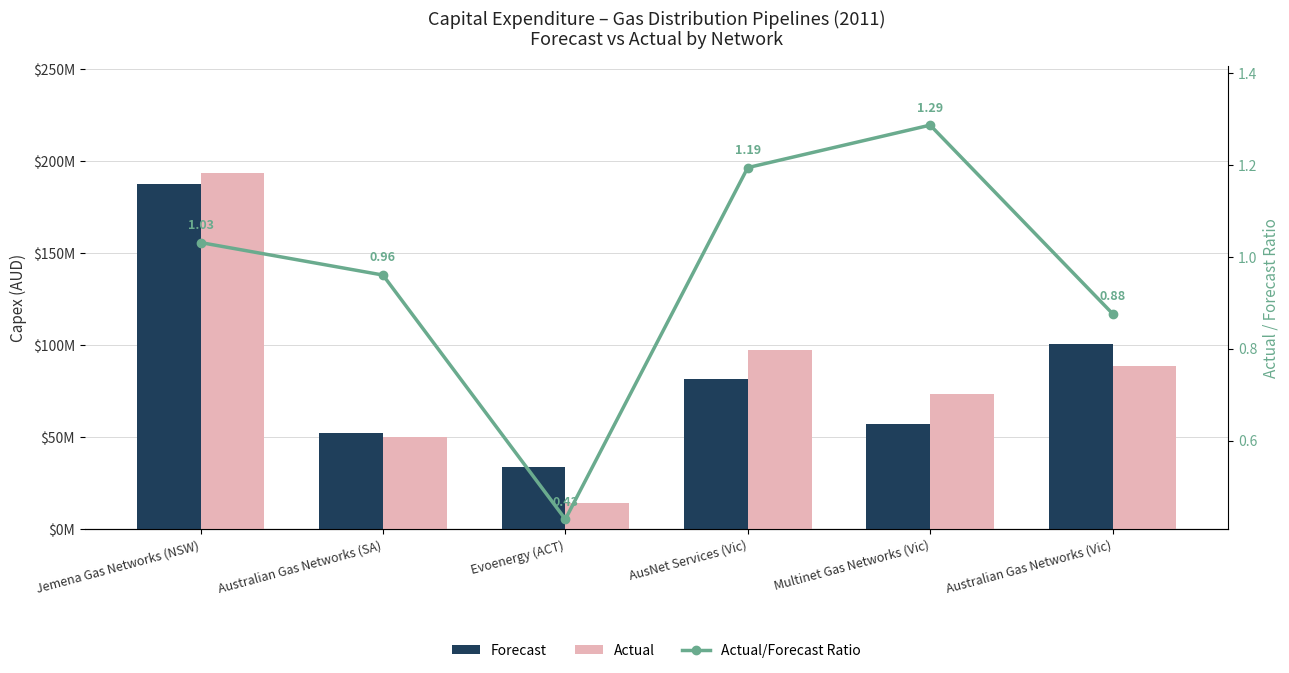

What is the total value across all series at Multinet Gas Networks (Vic)?

130867868.8